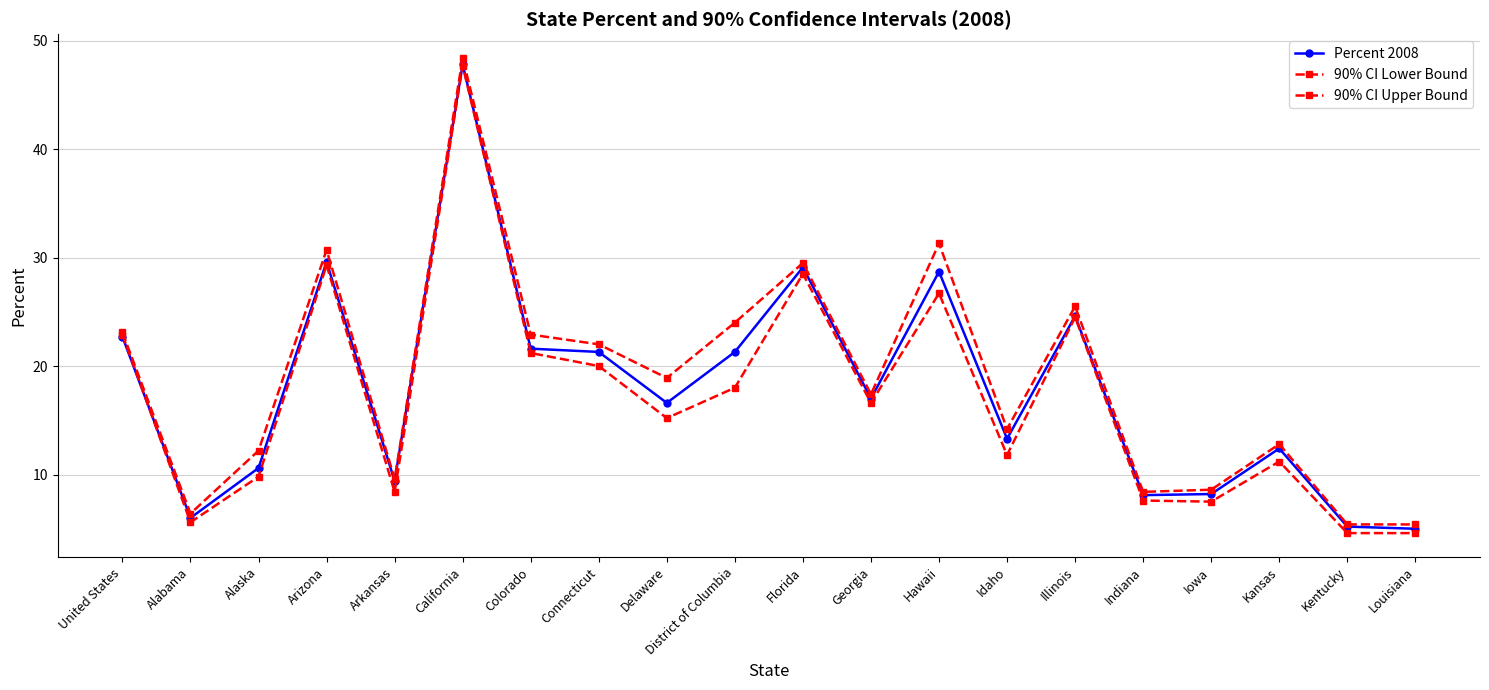

Reading right to left, list all the values displayed in this chart.

Percent 2008: 5.0	5.2	12.4	8.2	8.1	24.6	13.3	28.7	17.0	29.1	21.3	16.6	21.3	21.6	47.8	9.4	29.6	10.6	6.0	22.7
90% CI Lower Bound: 4.6	4.6	11.2	7.5	7.6	24.5	11.8	26.7	16.6	28.5	18.0	15.2	20.0	21.2	47.7	8.4	29.3	9.8	5.6	22.9
90% CI Upper Bound: 5.4	5.4	12.8	8.6	8.4	25.5	14.2	31.3	17.4	29.5	24.0	18.9	22.0	22.9	48.4	9.6	30.7	12.2	6.4	23.1